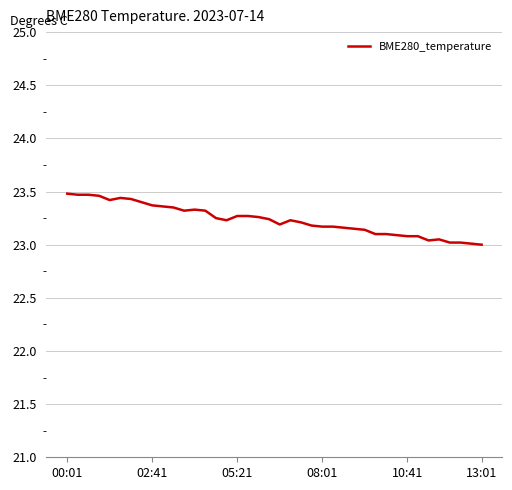

What is the greatest value displayed?

23.5